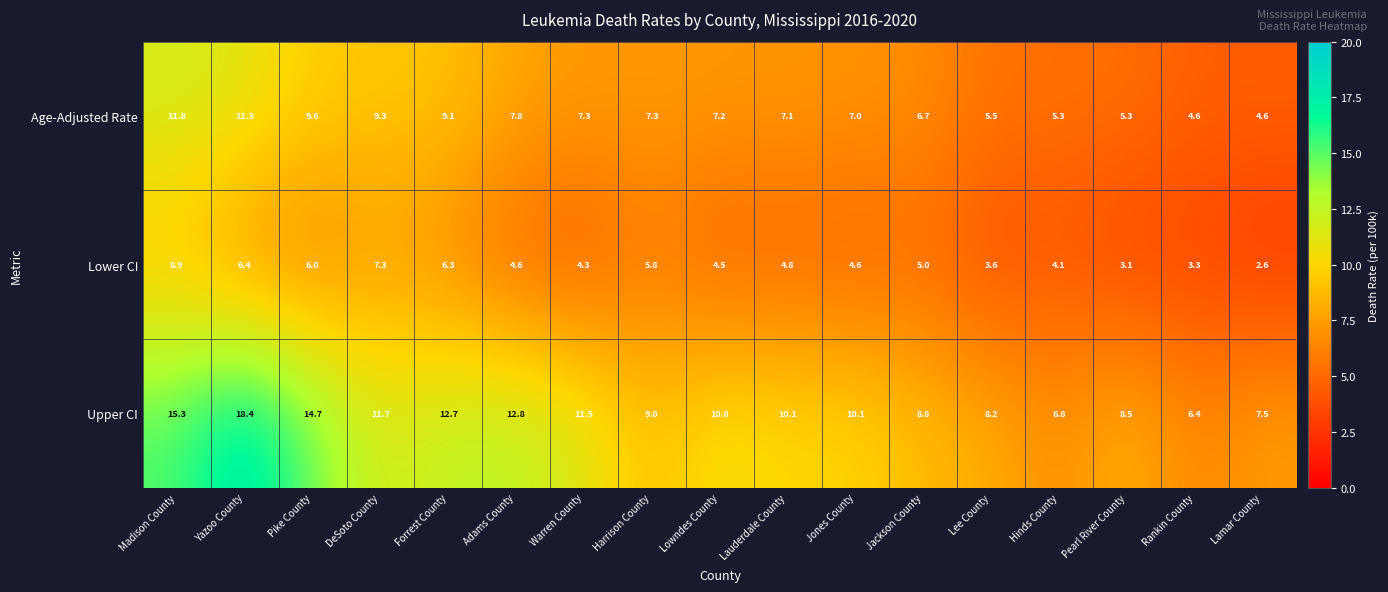

True or false: Lower CI has a value of 1.9 at Harrison County.

False